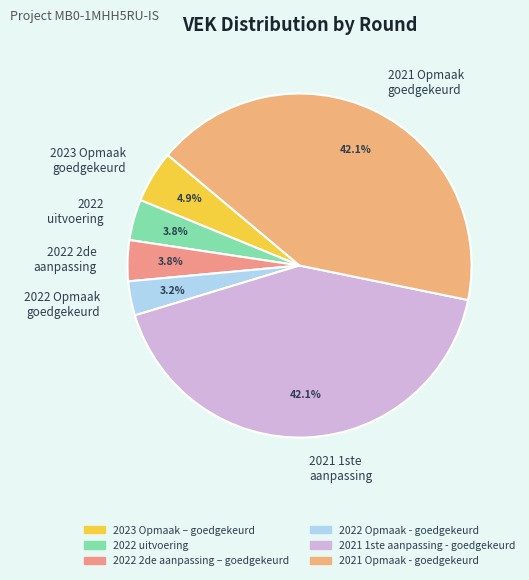

Approximately how many times larger is the value at 2022 2de aanpassing compared to 2022 uitvoering?

1.0